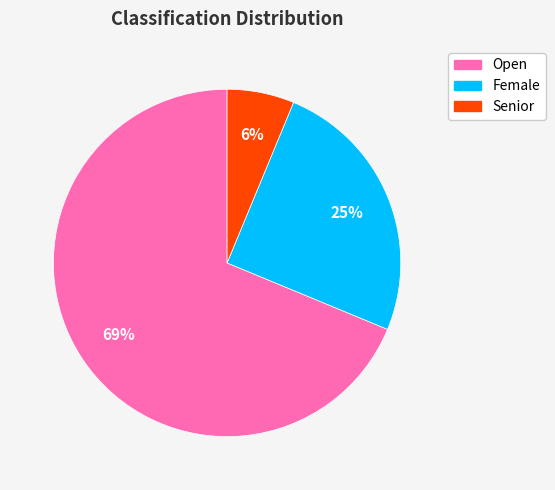

How many slices are in this pie chart?

3